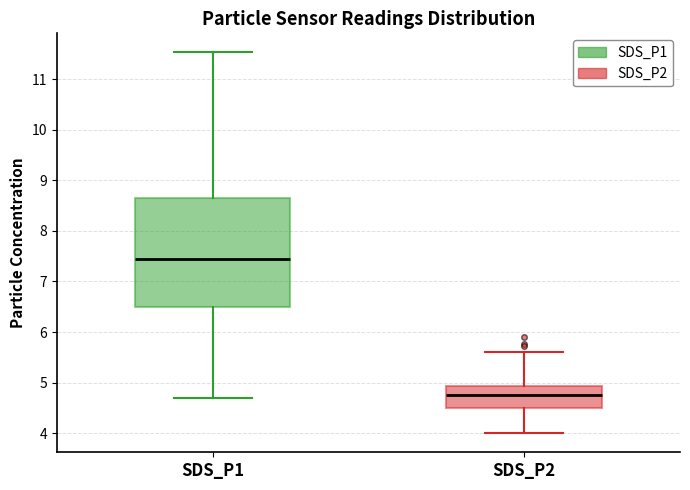

Which box is the tallest, from its lower edge to its upper edge?

SDS_P1